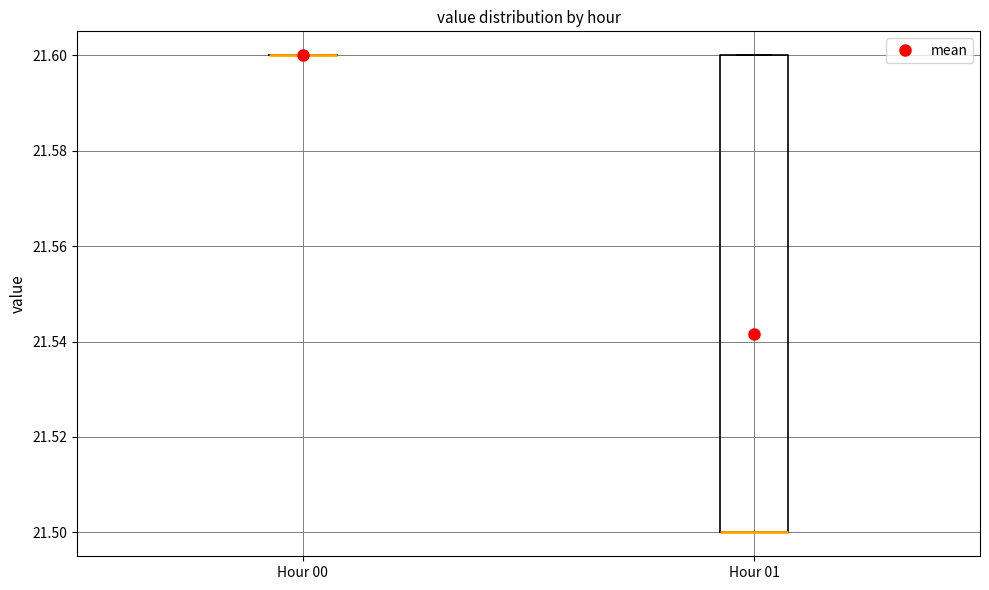

Reading left to right, transcribe this box plot: for each box, give where its median line is, the range the box spans, and where its two whiskers end, as read against the y-axis. The values are not printed on the chart, so give them approximately, as read against the axis.

Hour 00: box collapsed to a line at 21.6, whiskers 21.6 to 21.6
Hour 01: median 21.5 (drawn on the box's lower edge), box 21.5 to 21.6, whiskers 21.5 to 21.6